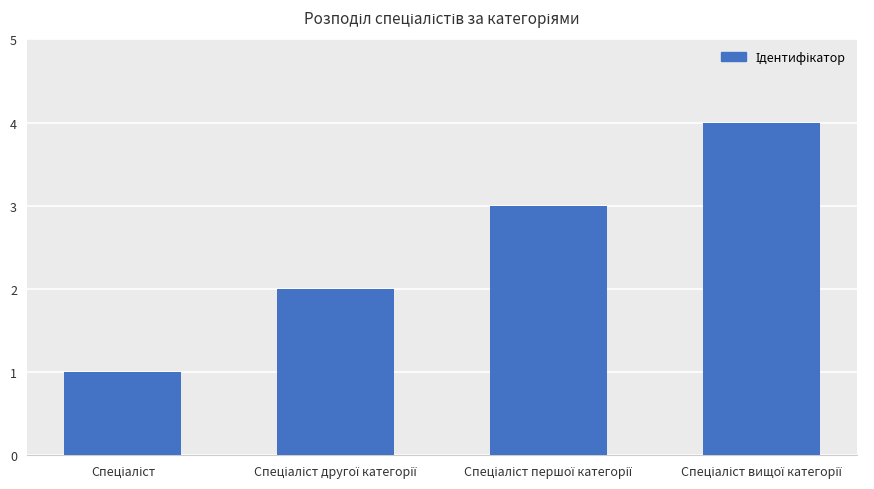

What is the sum of all values?

10